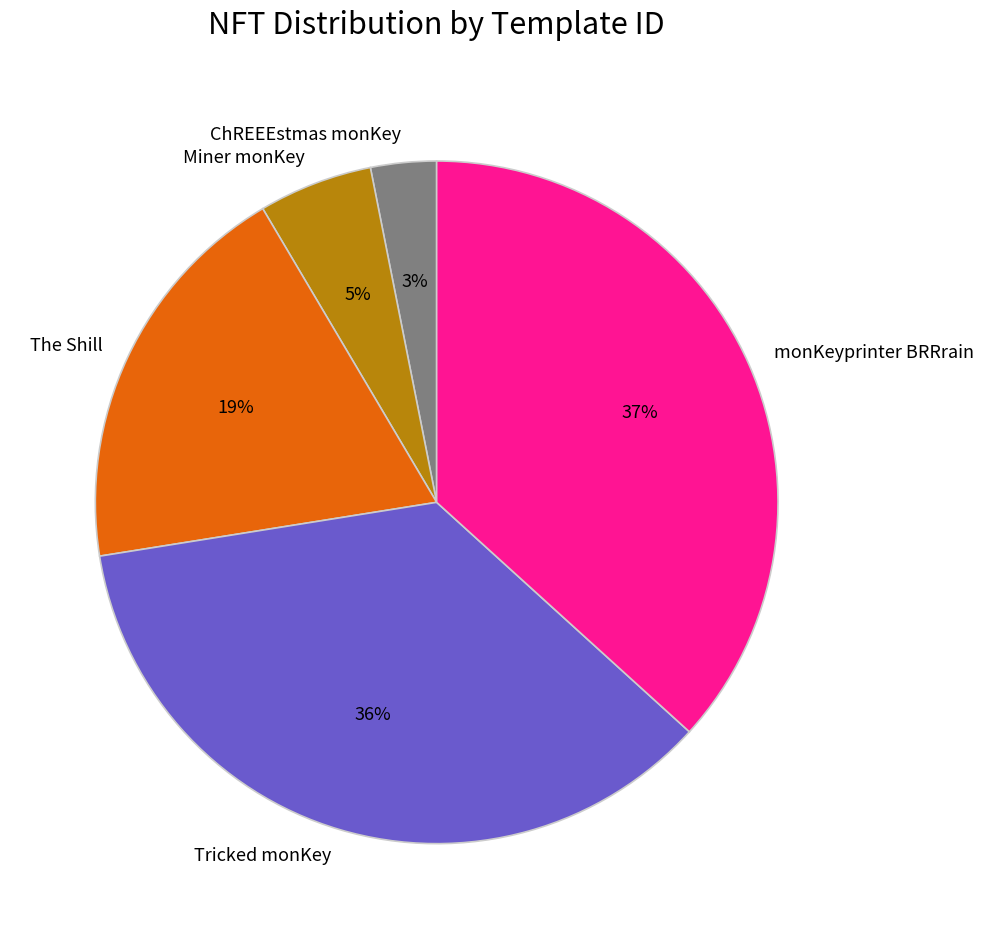

What is the ratio of the value at The Shill to the value at monKeyprinter BRRrain?

0.5